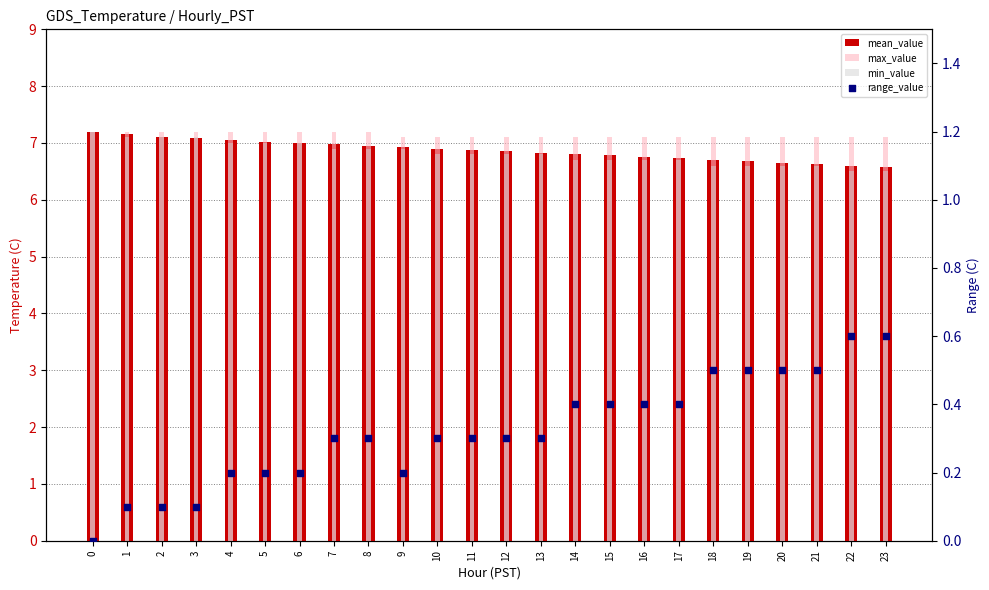

Which series contains the highest Y value?

mean_value